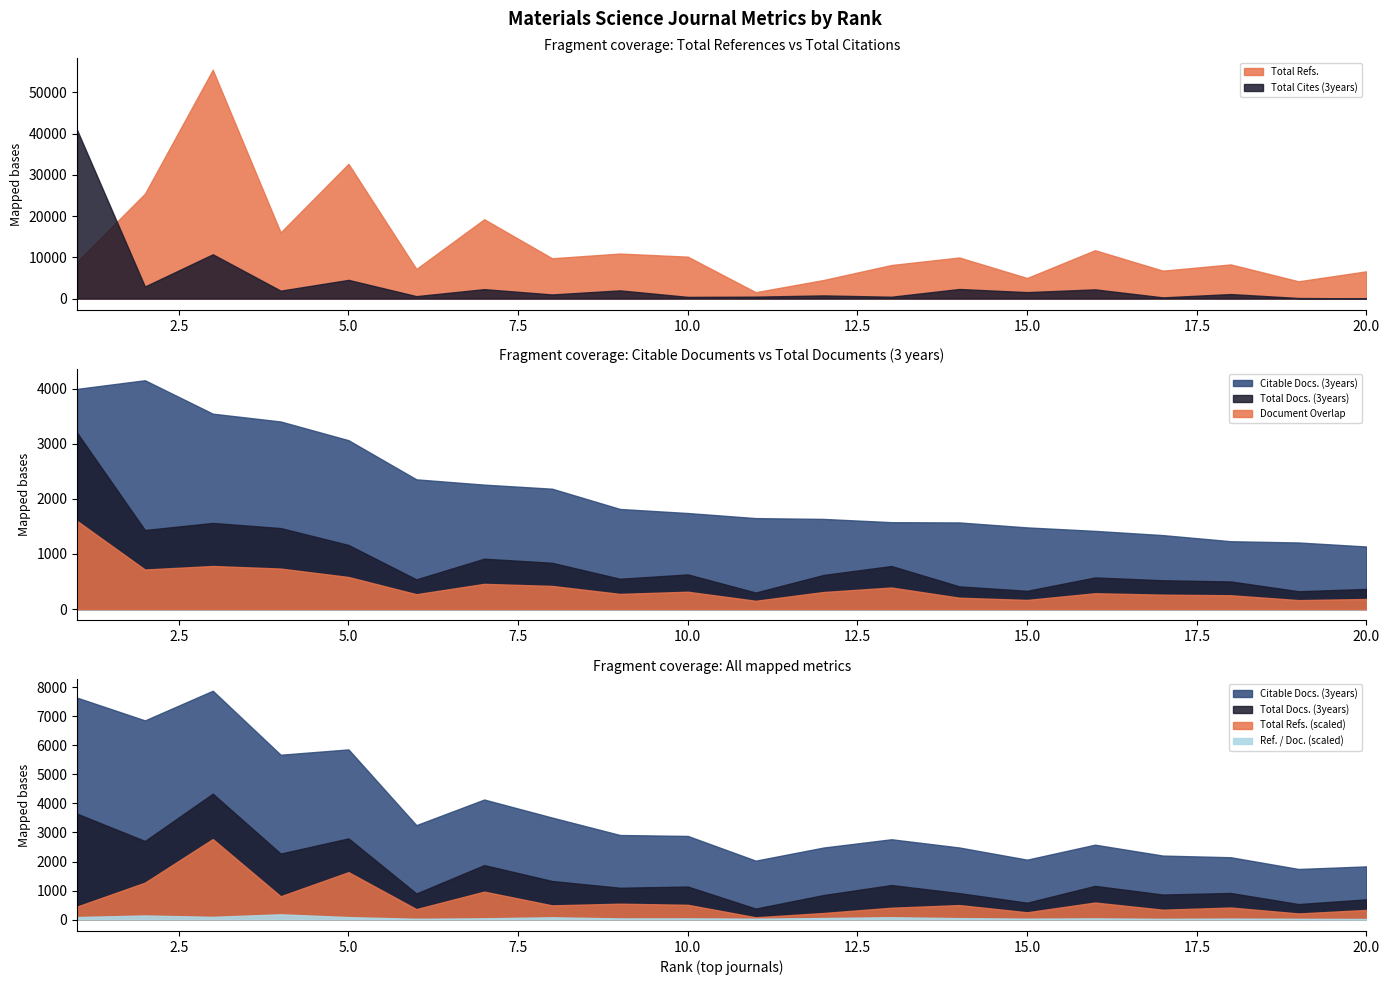

At which label does Total Cites (3years) reach its minimum?

20